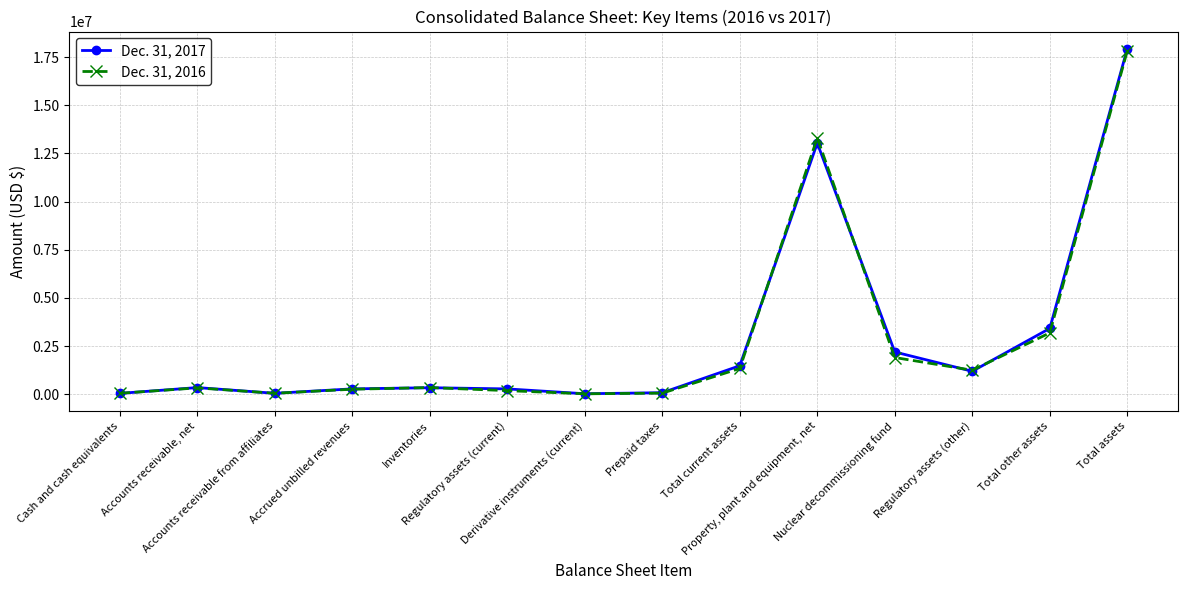

List the series in order of their overall mean, highest first.

Dec. 31, 2017, Dec. 31, 2016